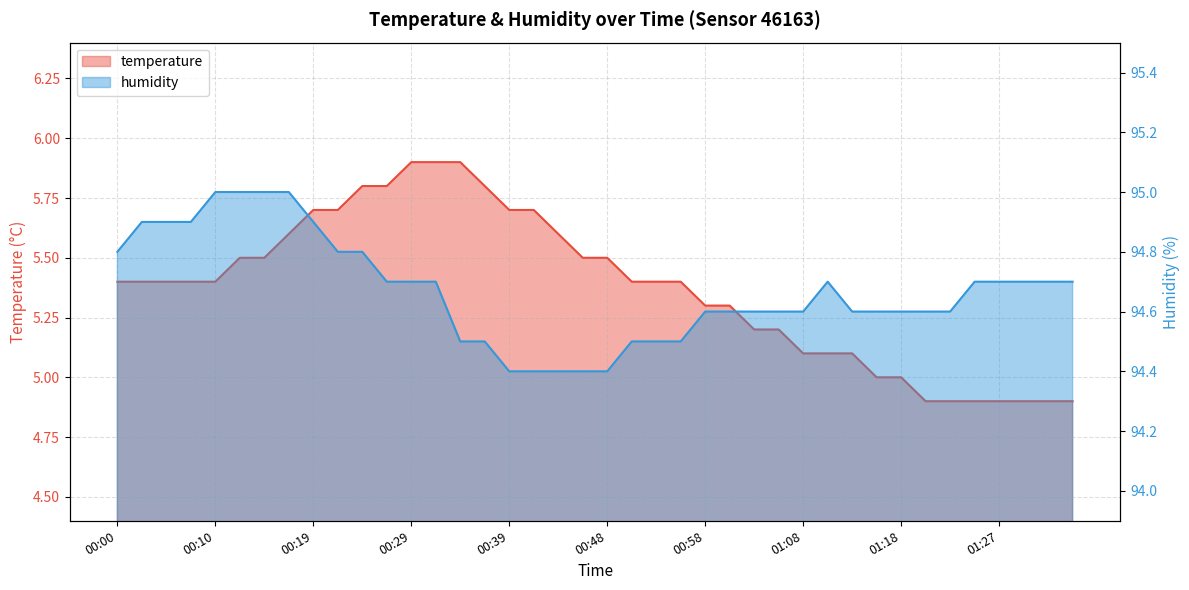

At how many categories does at least one series exceed 49?

40